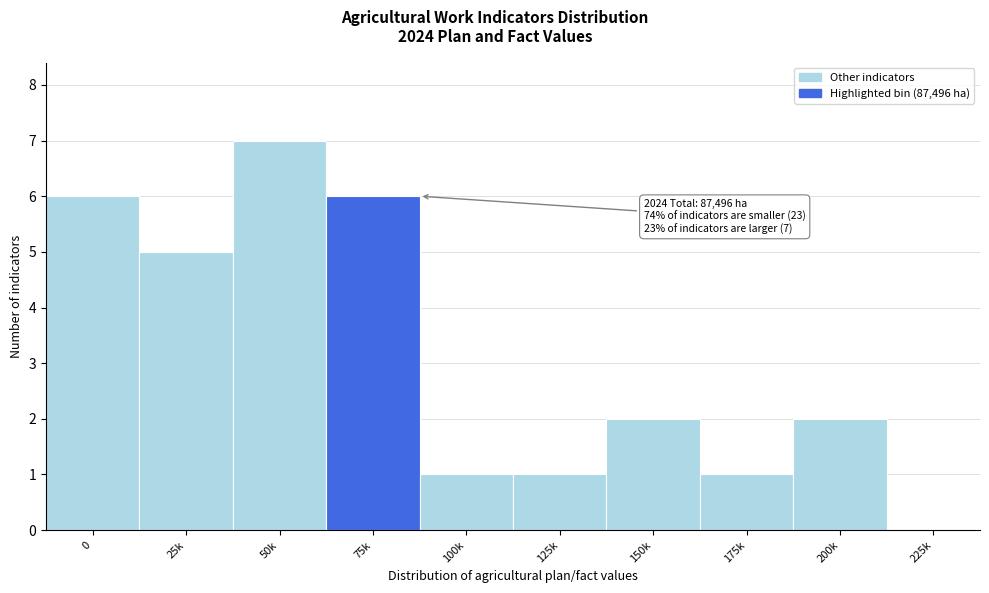

Reading left to right, list all the values displayed in this chart.

0=6	25k=5	50k=7	75k=6	100k=1	125k=1	150k=2	175k=1	200k=2	225k=0